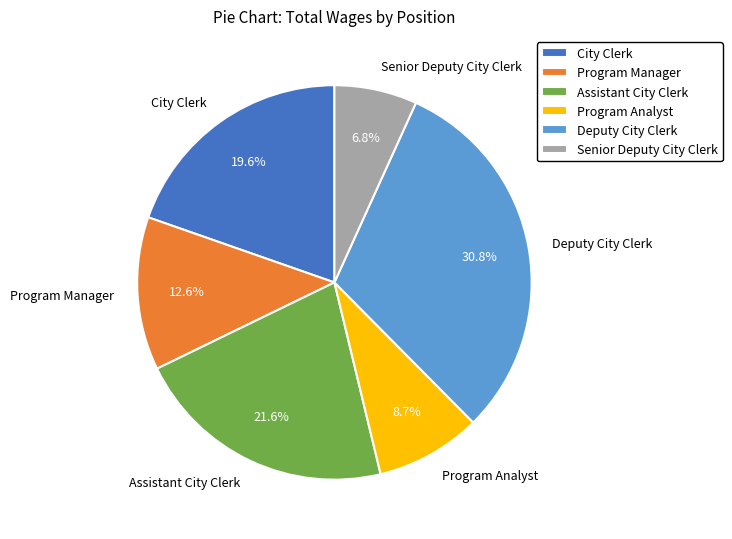

Does Program Manager account for over 50% of the chart?

No